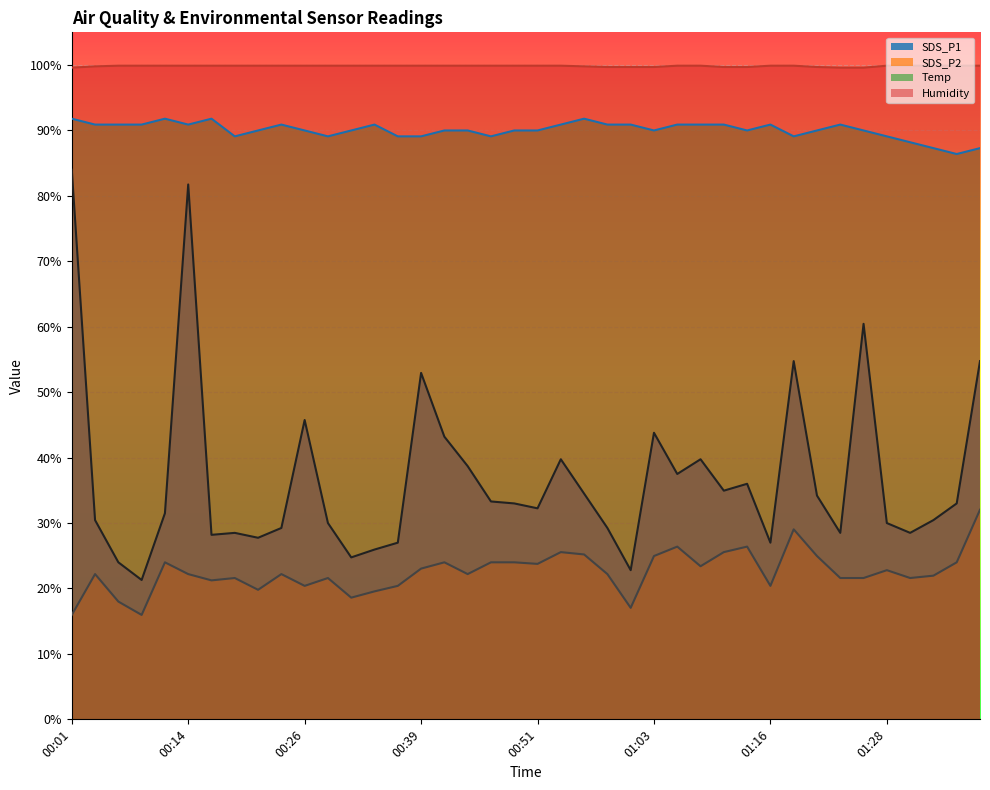

What are all the series names shown in the legend?

SDS_P1, SDS_P2, Temp, Humidity